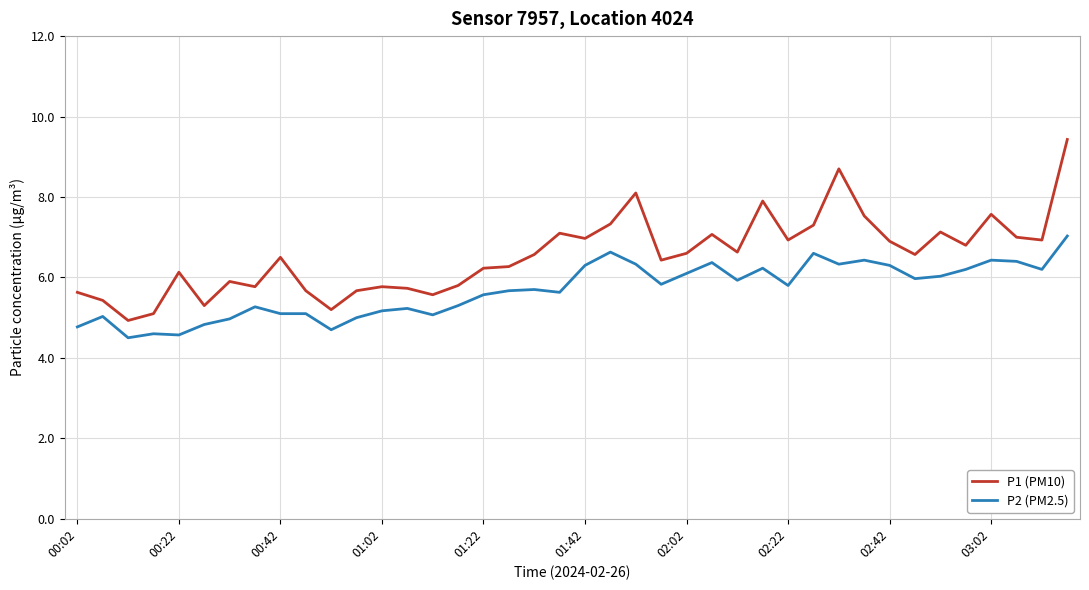

What is the difference between the maximum and minimum values in the P2 (PM2.5) series?

2.5